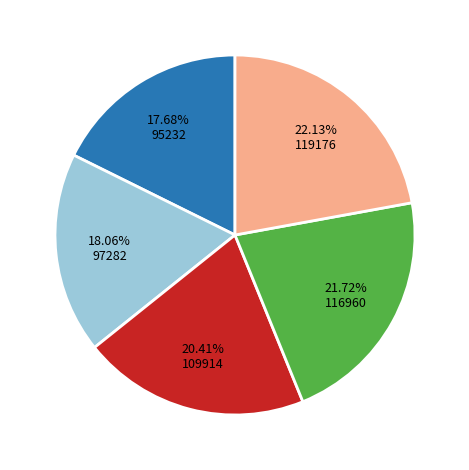

To the nearest percent, what is the difference between the largest and smallest slice percentages?

4%